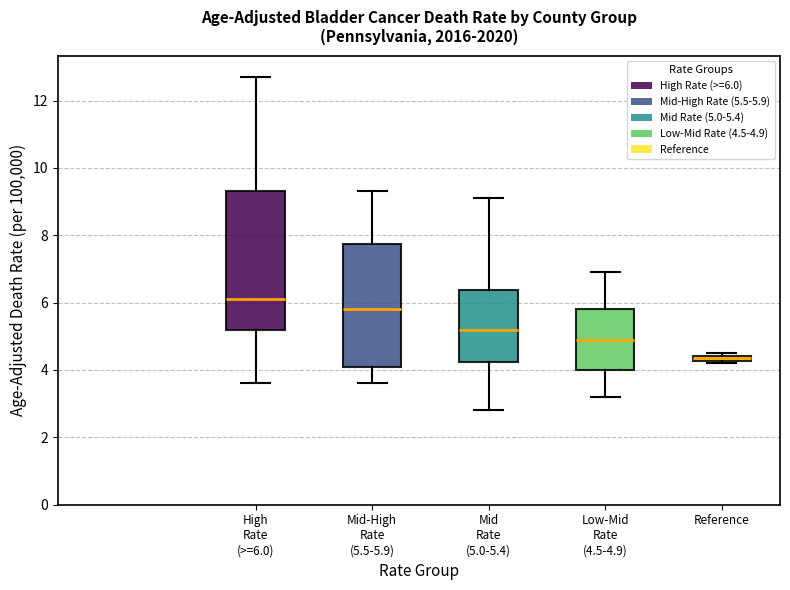

Comparing the boxes themselves (not the whiskers), which one is the tallest?

High Rate (>=6.0)